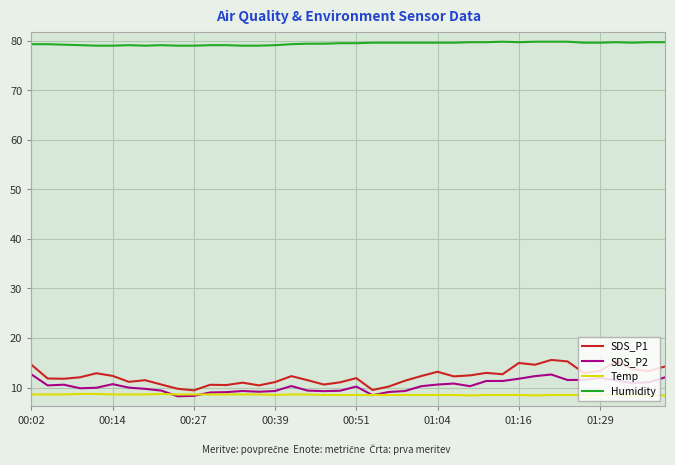

Which series has the largest total across all categories?

Humidity